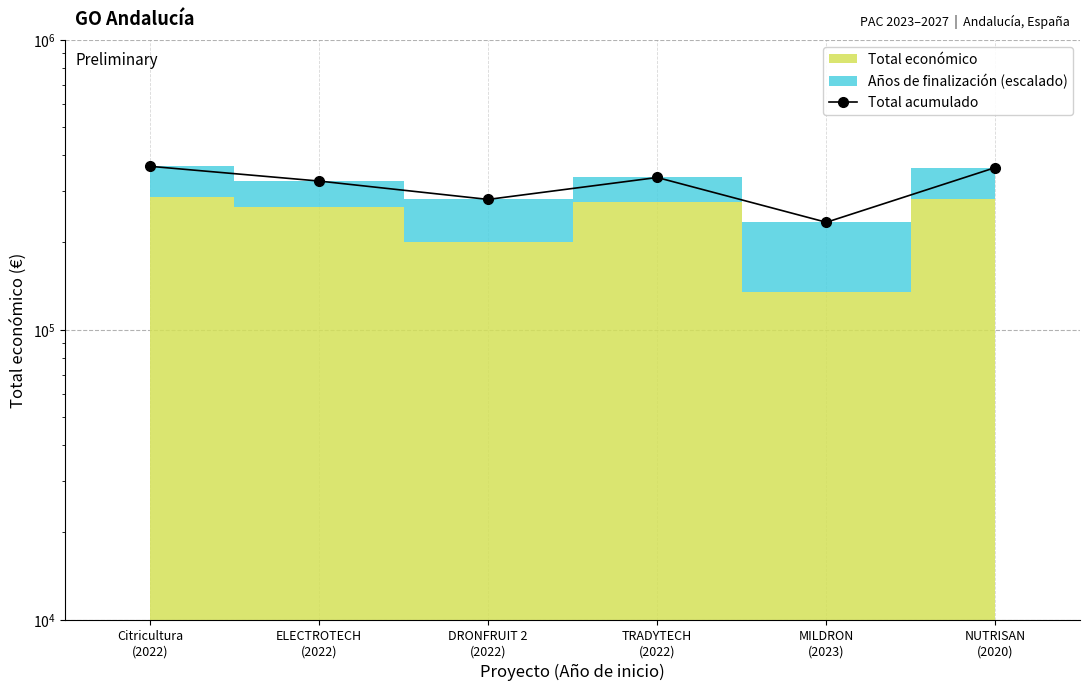

What is the minimum value shown in the chart?

234631